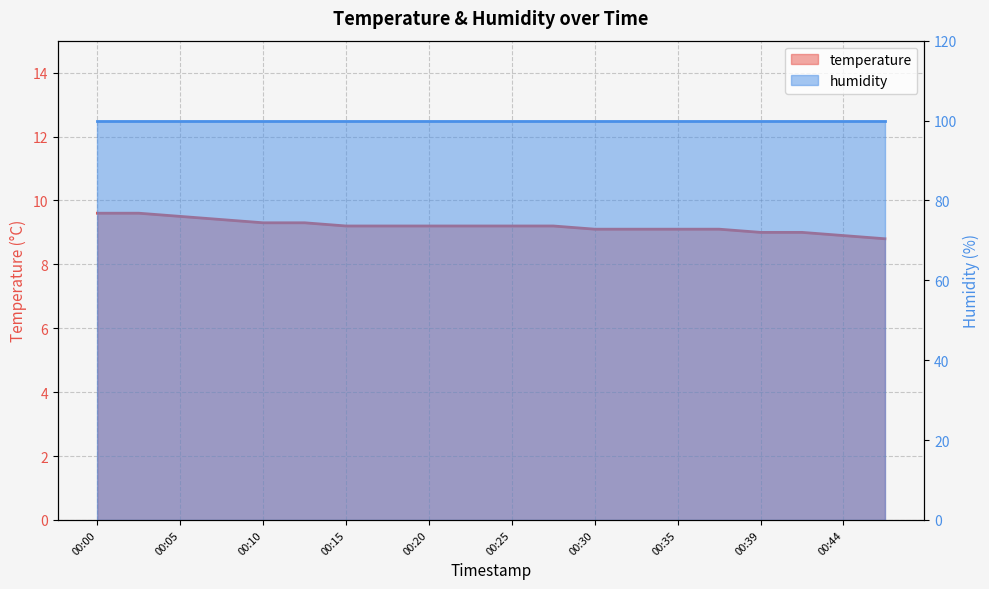

What is the value of the 11th point from the left?

9.2